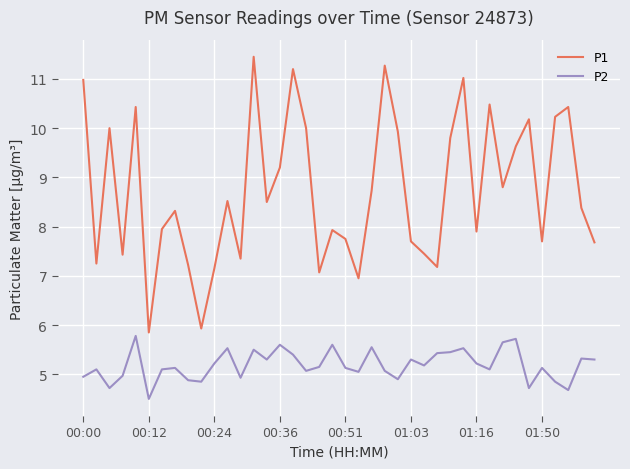

Which series has the largest total across all categories?

P1